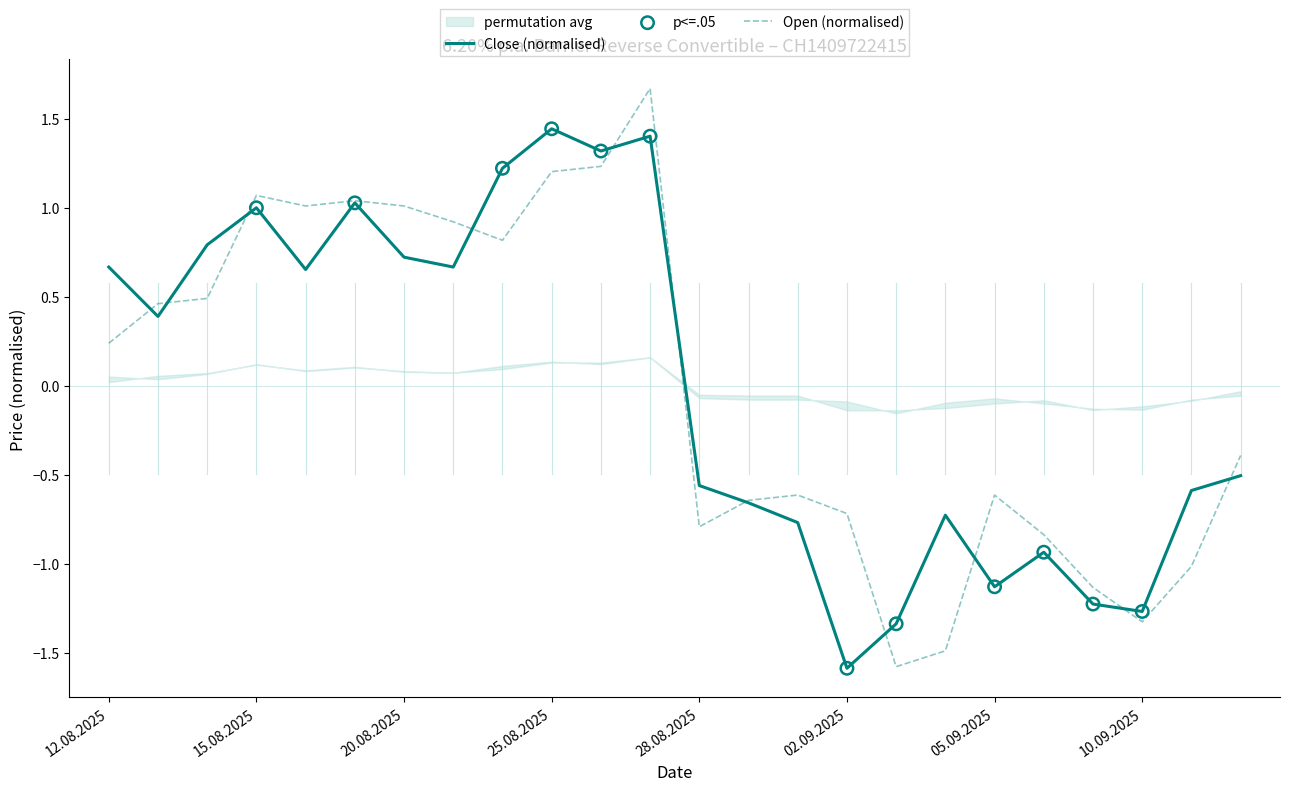

Is the value of Close at 11.09.2025 greater than the value of Open at 29.08.2025?

Yes